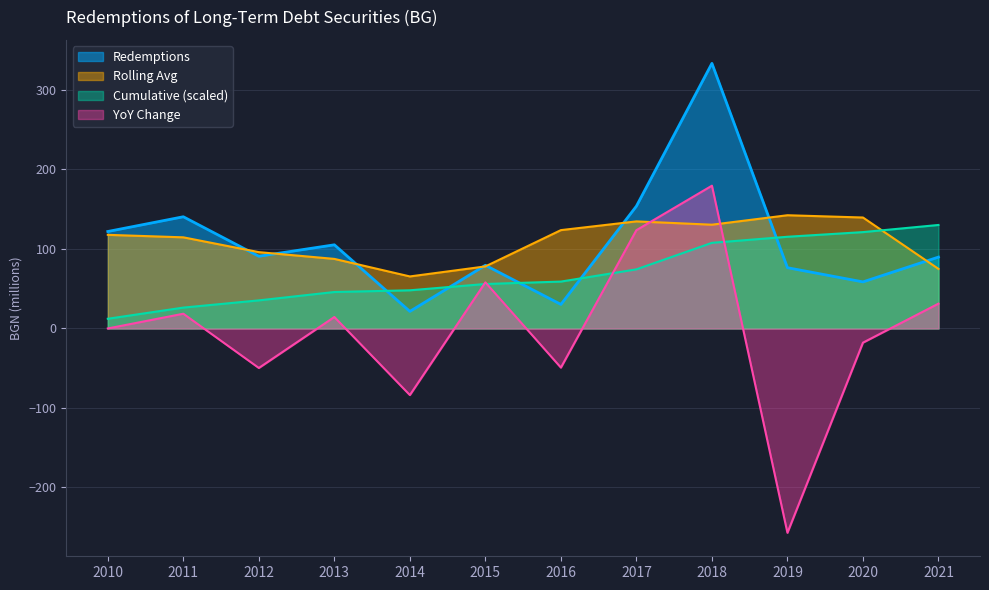

Where is the data nearest to the value 177?

2017